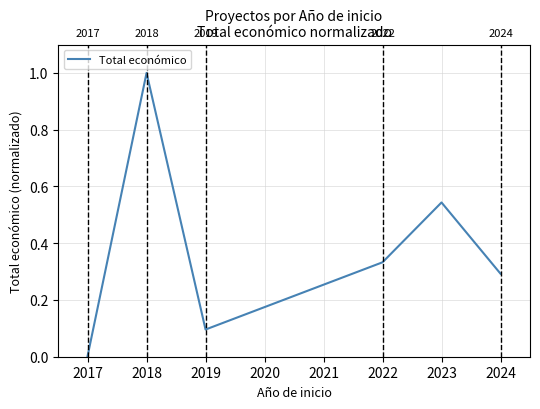

Which label corresponds to the largest value in the chart?

2018